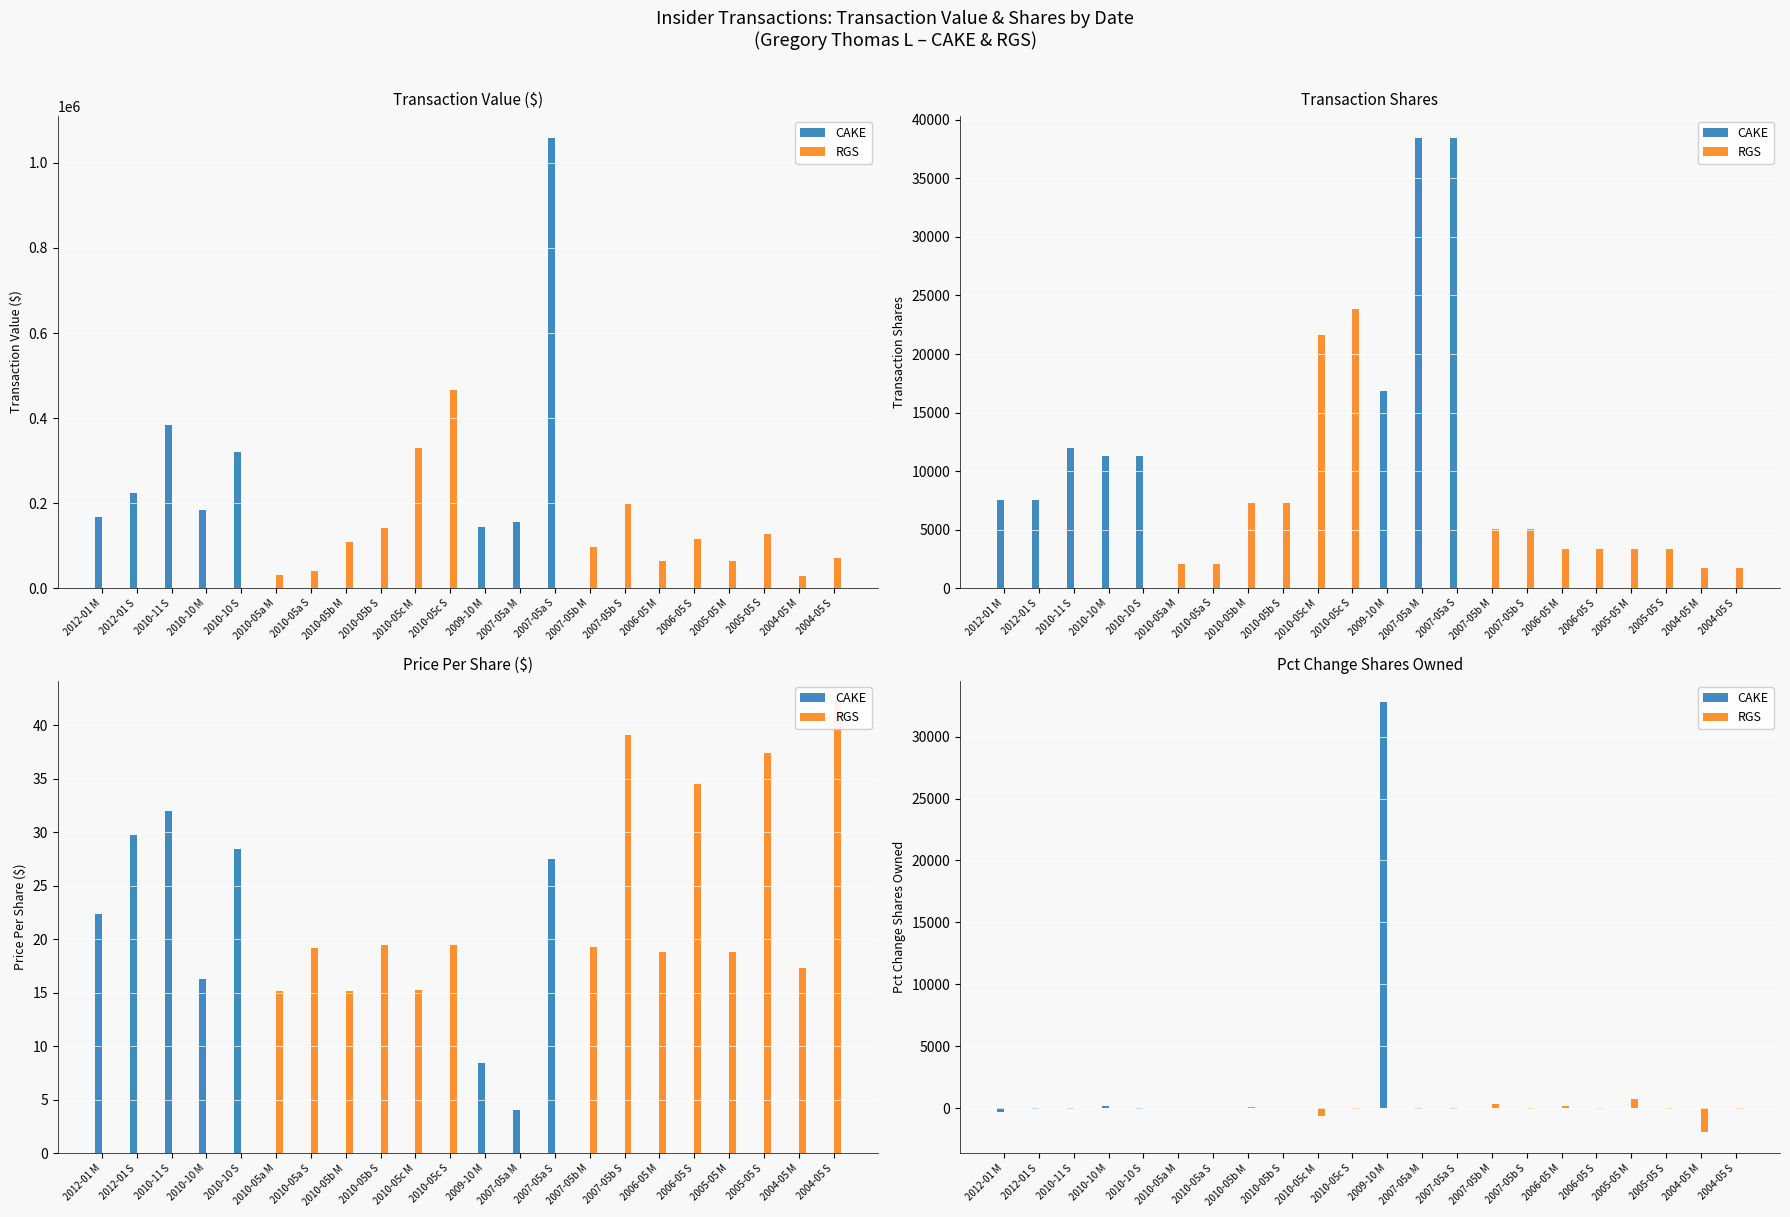

Reading left to right, what are all the values shown in this chart?

CAKE: 2012-01 M=-286	2012-01 S=-61	2010-11 S=-71	2010-10 M=200	2010-10 S=-40	2010-05a M=0	2010-05a S=0	2010-05b M=0	2010-05b S=0	2010-05c M=0	2010-05c S=0	2009-10 M=32767	2007-05a M=-100	2007-05a S=-100	2007-05b M=0	2007-05b S=0	2006-05 M=0	2006-05 S=0	2005-05 M=0	2005-05 S=0	2004-05 M=0	2004-05 S=0
RGS: 2012-01 M=0	2012-01 S=0	2010-11 S=0	2010-10 M=0	2010-10 S=0	2010-05a M=13	2010-05a S=-10	2010-05b M=65	2010-05b S=-28	2010-05c M=-668	2010-05c S=-56	2009-10 M=0	2007-05a M=0	2007-05a S=0	2007-05b M=329	2007-05b S=-43	2006-05 M=196	2006-05 S=-40	2005-05 M=712	2005-05 S=-47	2004-05 M=-1918	2004-05 S=-51